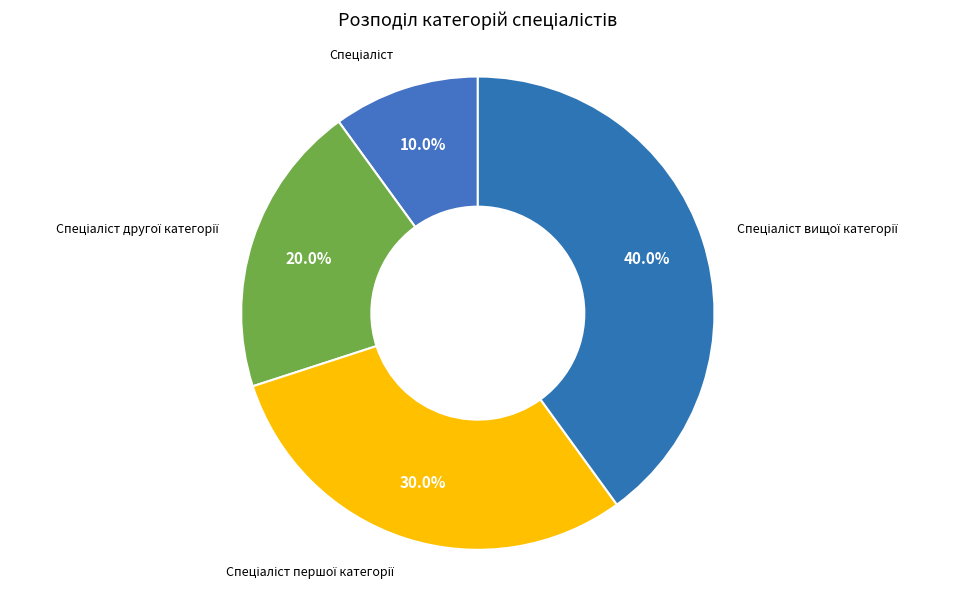

Is there a majority slice in this chart?

No